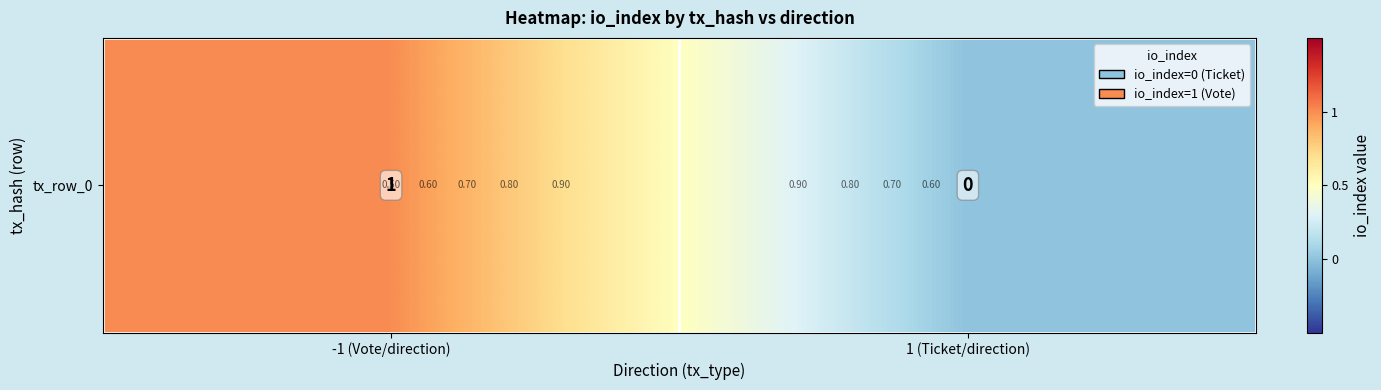

Is it true that the value at 1 (Ticket/direction) is 0?

True